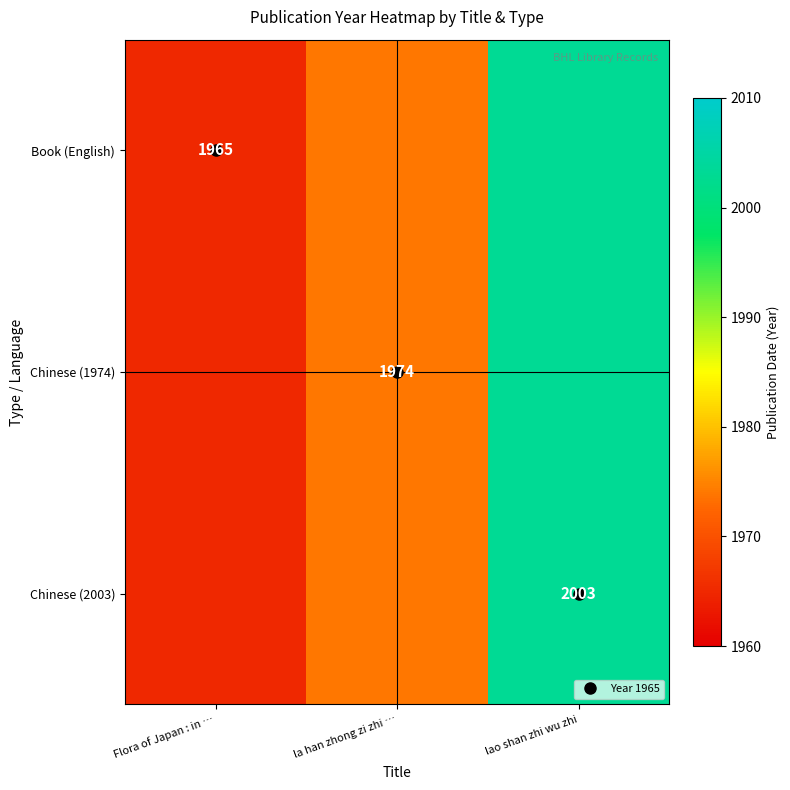

Is the value of Chinese (2003) at lao shan zhi wu zhi greater than the value of Chinese (1974) at Flora of Japan : in …?

Yes